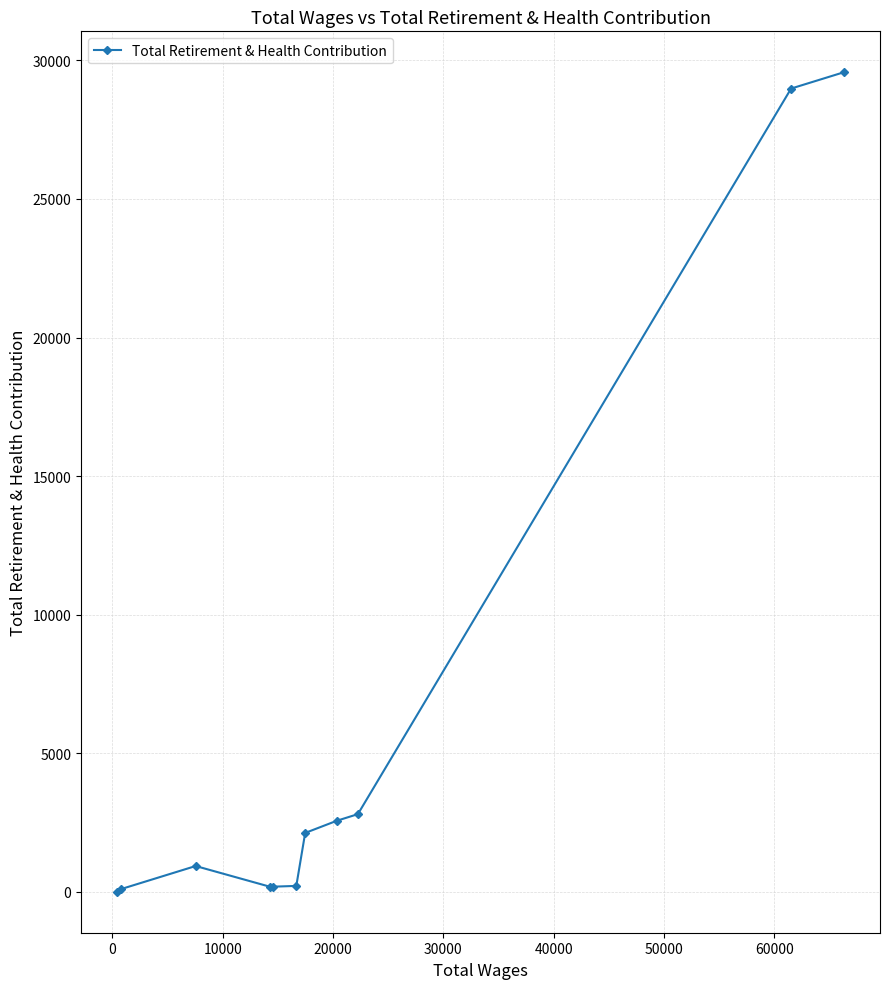

What is the greatest value displayed?

29569